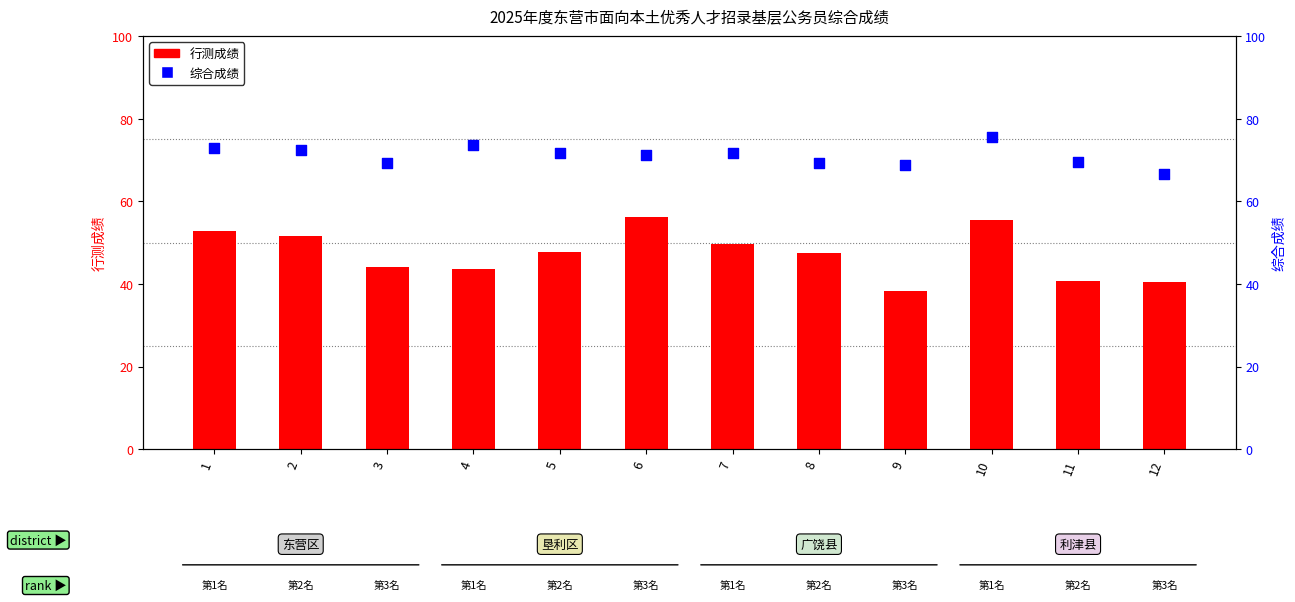

What are all the series names shown in the legend?

行测成绩, 综合成绩